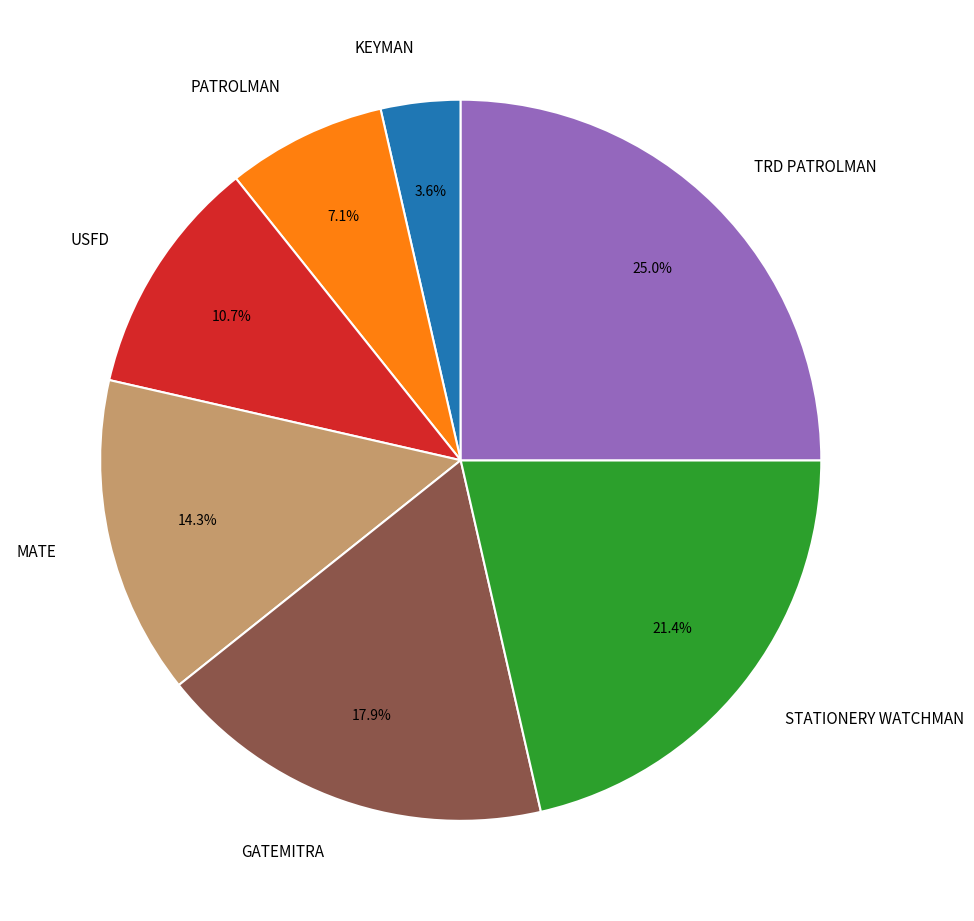

Is there any slice that represents more than half of the pie?

No